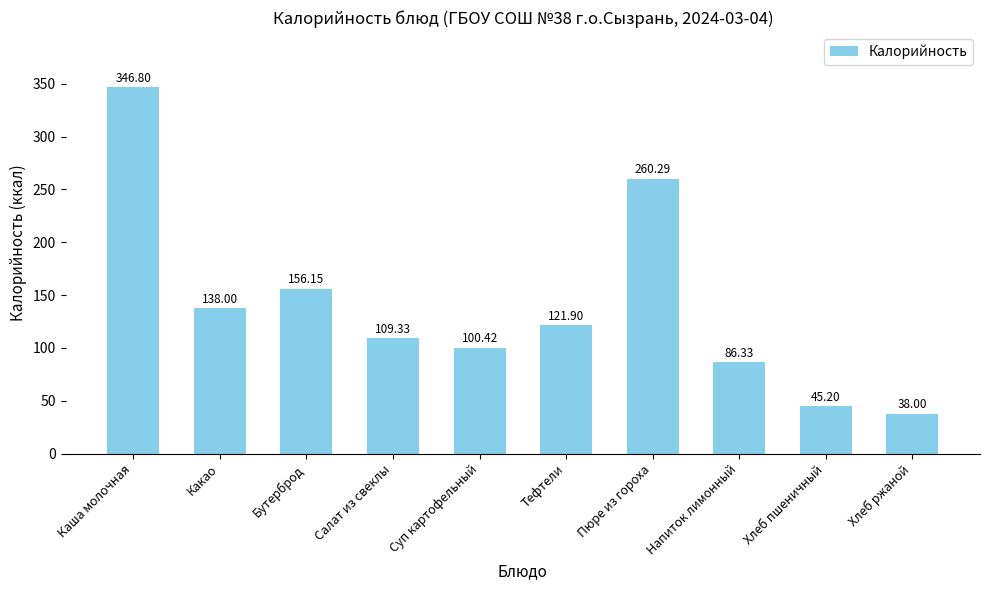

The value at Салат из свеклы is 109.3. True or false?

True